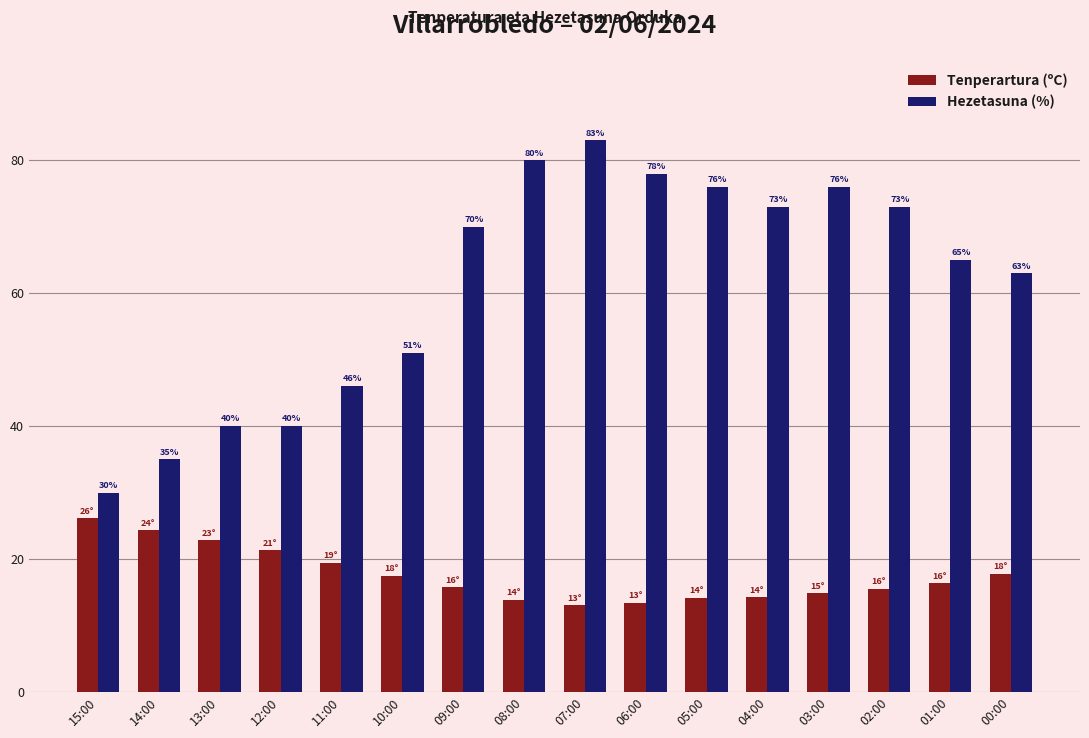

What value does the Hezetasuna (%) series have at 12:00?

40.0